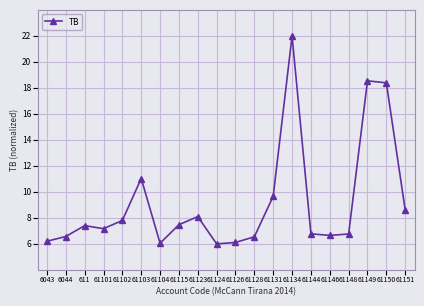

Which has a higher value, 61146 or 61101?

61101